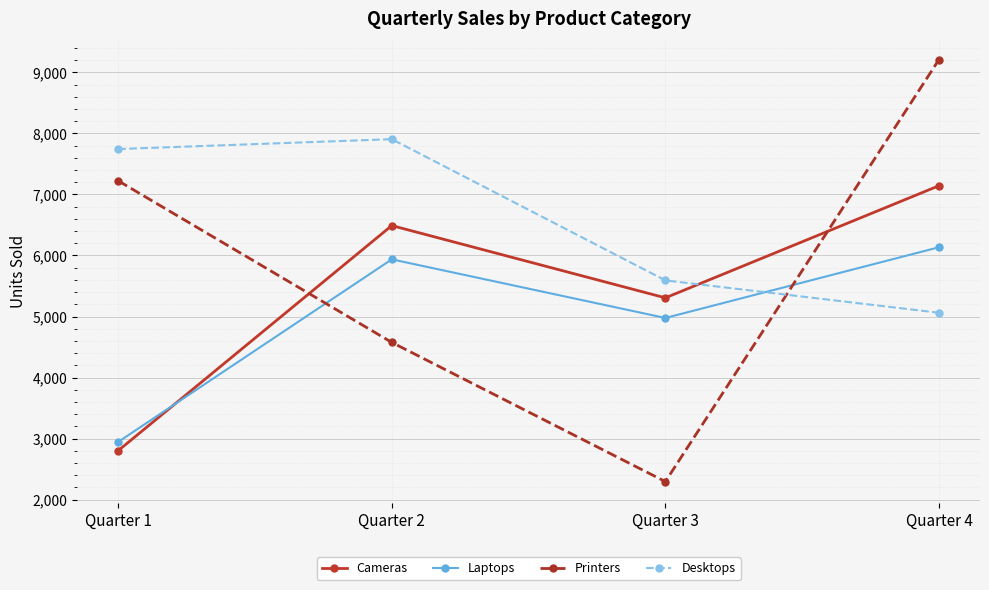

Which label corresponds to the largest value in the chart?

Quarter 4